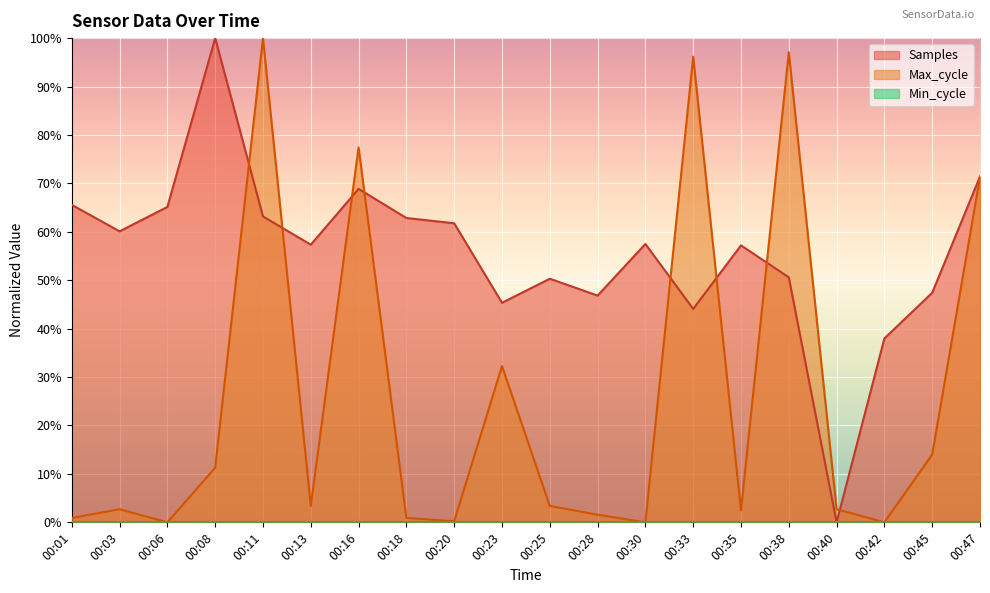

What is the average value of the Samples series?

55.7